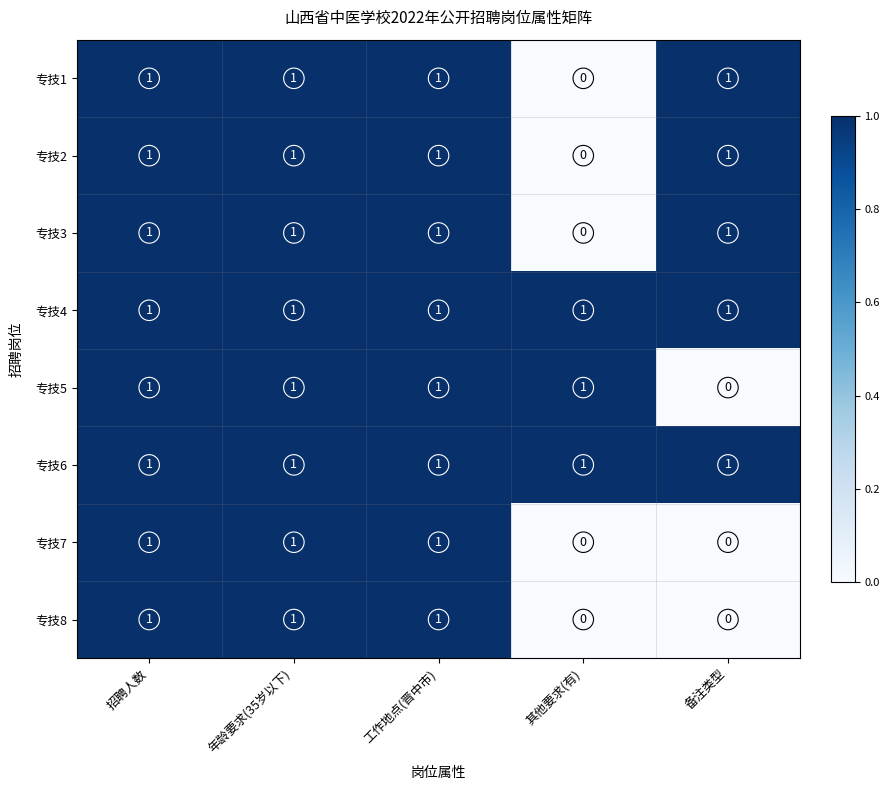

The value of 专技3 at 招聘人数 is 1. True or false?

True